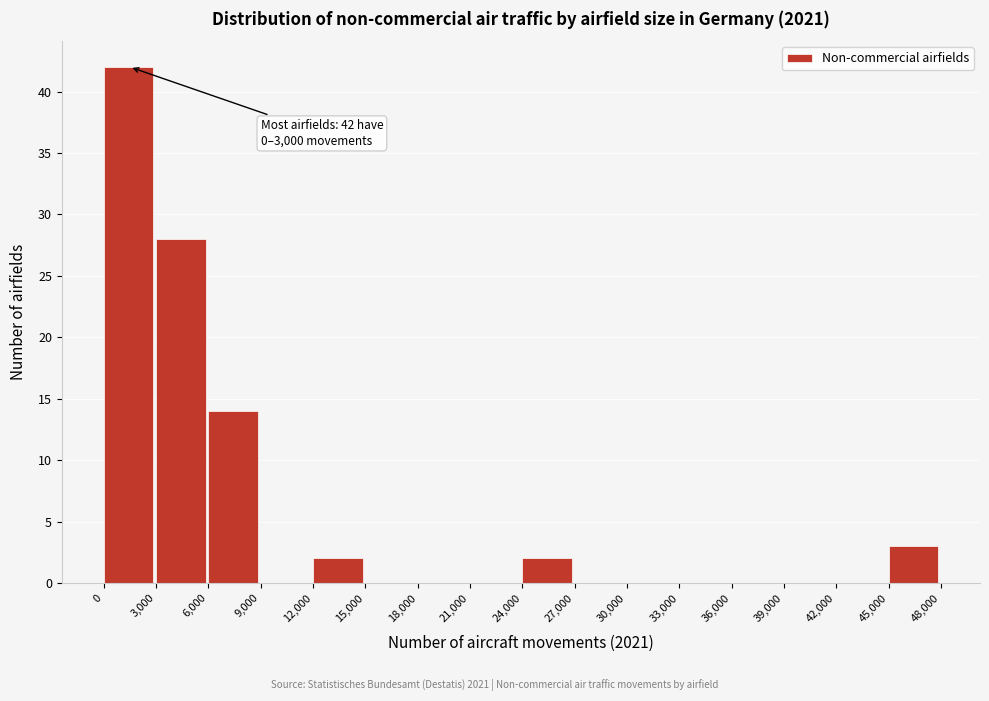

Which range on the x-axis has the tallest bar?

0 to 3,000